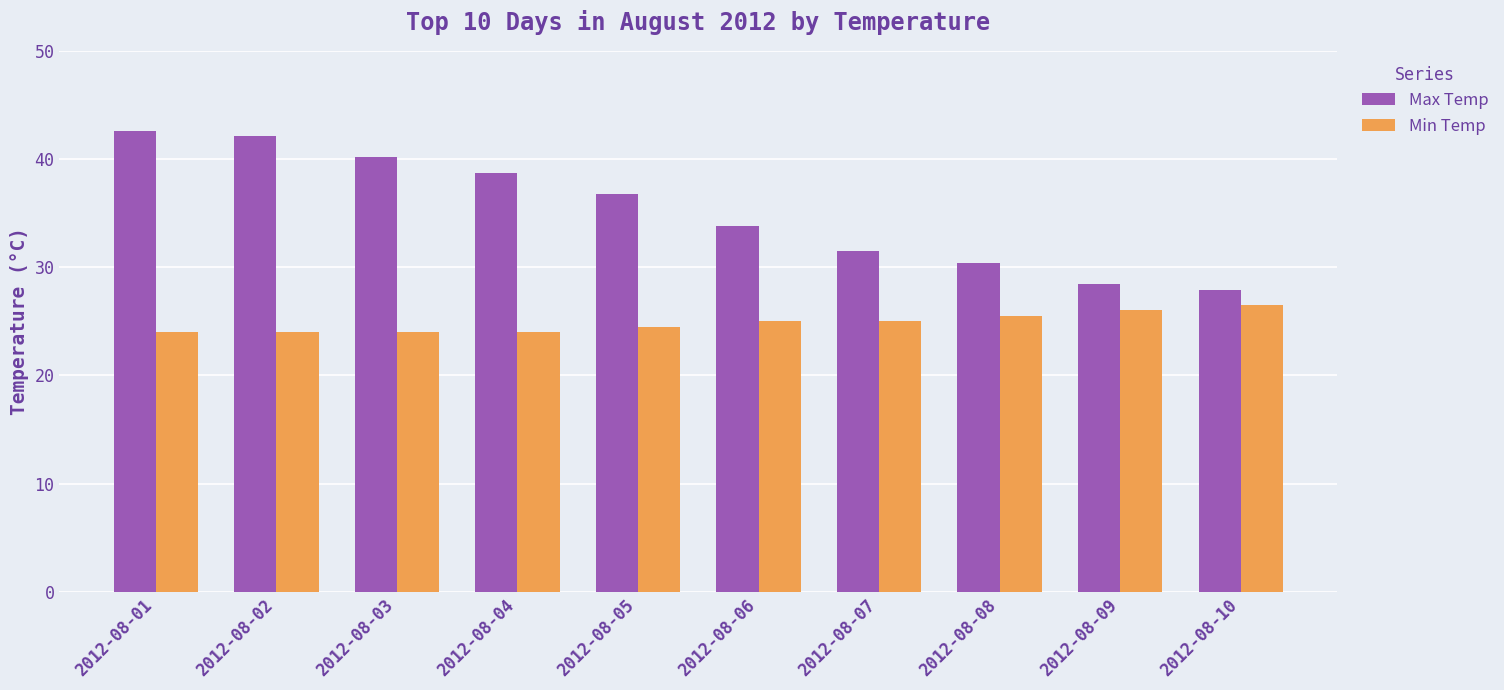

What is the sum of the Min Temp values at 2012-08-04 and 2012-08-05?

48.5